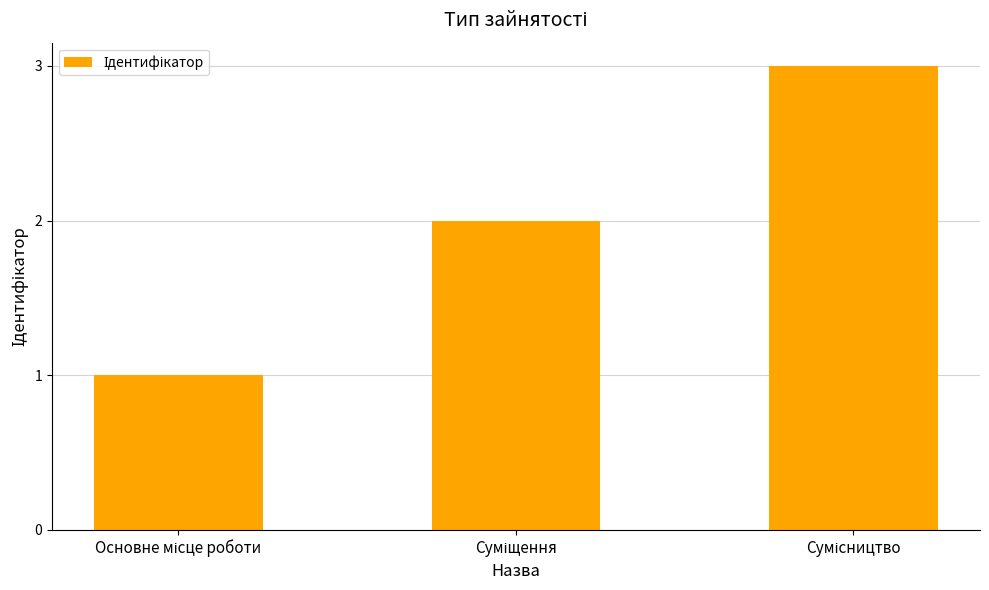

What is the sum of all values?

6